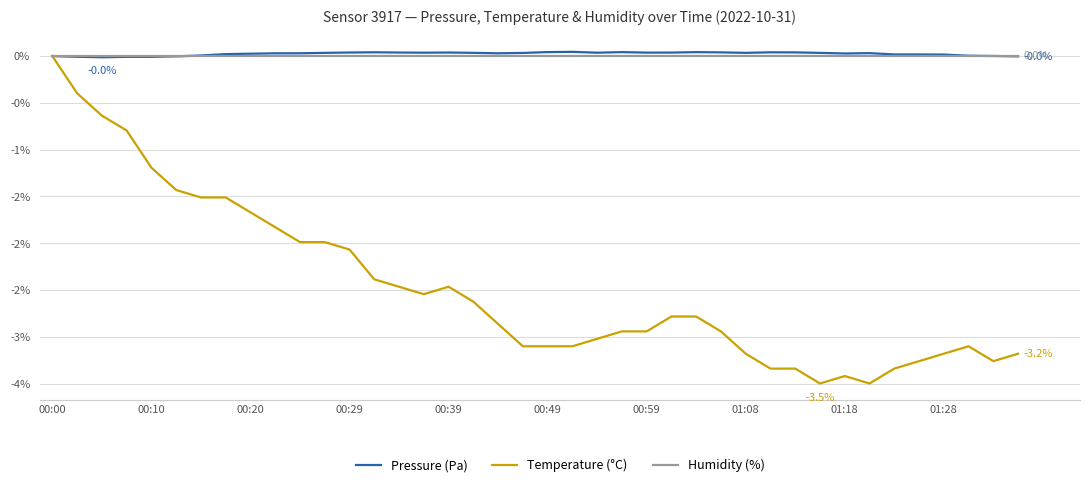

Does the chart have visible grid lines?

Yes